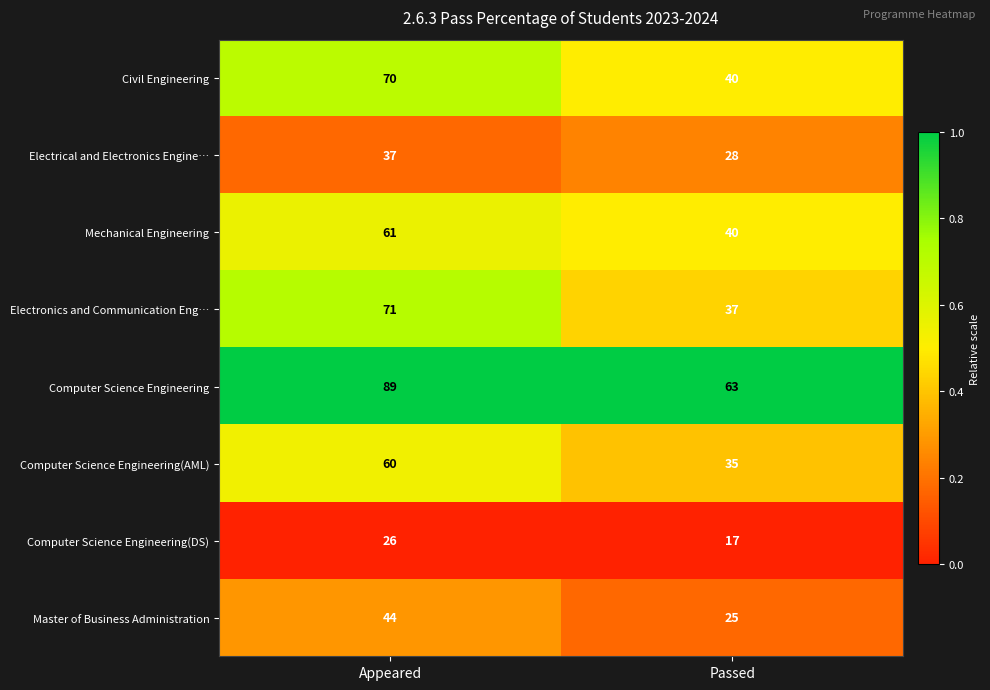

List the series in order of their peak value, lowest first.

Computer Science Engineering(DS), Electrical and Electronics Engine…, Master of Business Administration, Computer Science Engineering(AML), Mechanical Engineering, Civil Engineering, Electronics and Communication Eng…, Computer Science Engineering